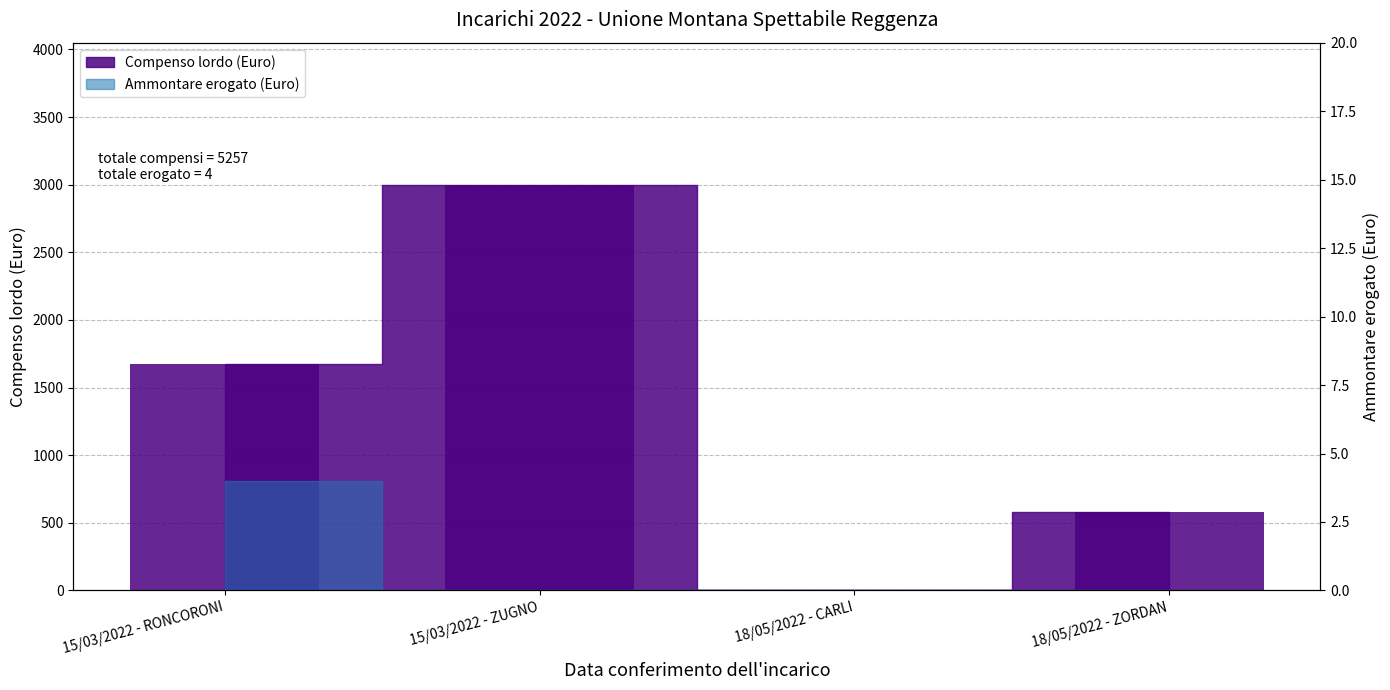

Reading left to right, list all the values displayed in this chart.

1677	3000	0	580